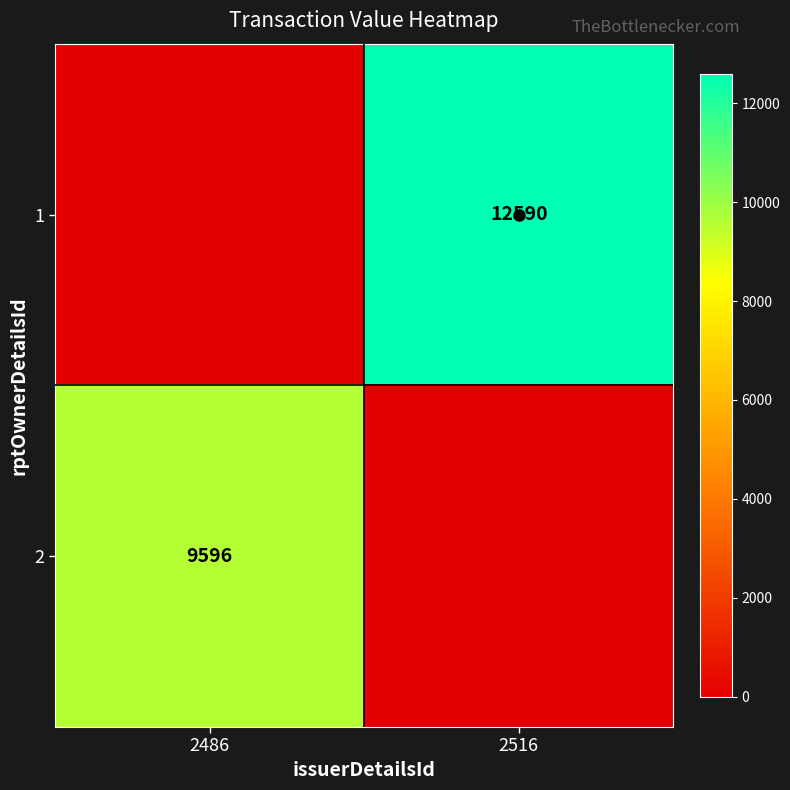

The 1 series shows 12590 at 2516. True or false?

True